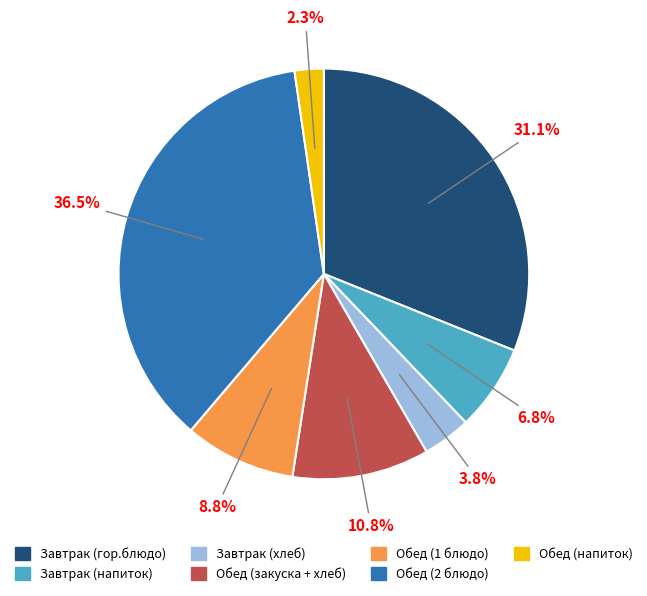

Is there a majority slice in this chart?

No